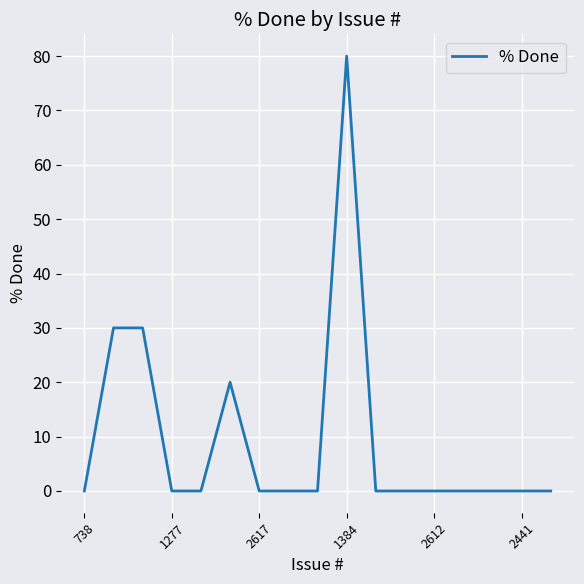

What is the difference between the maximum and minimum values?

80